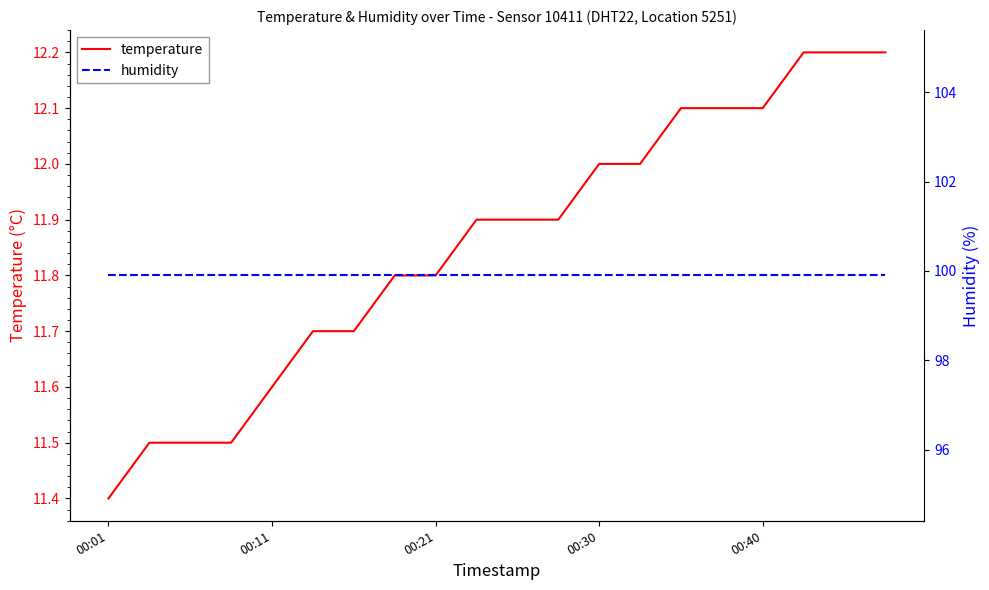

Is the value of temperature at 19 greater than the value of humidity at 17?

No